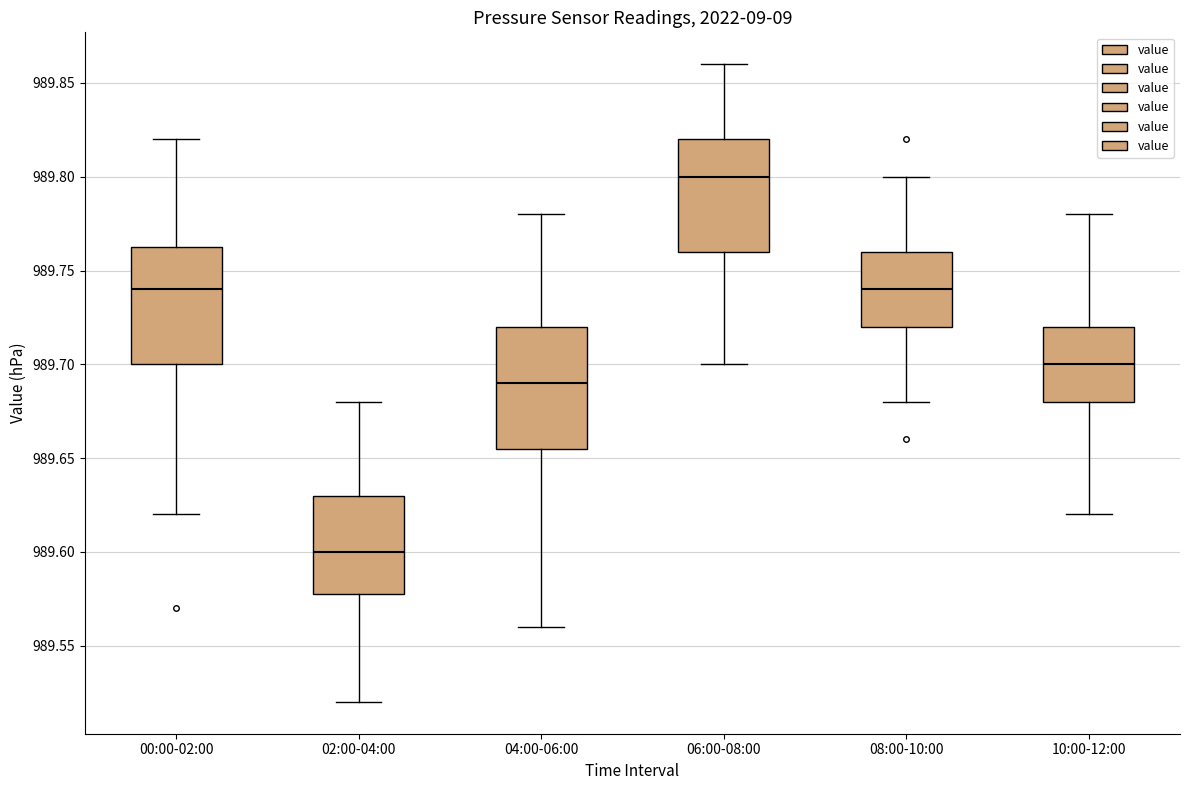

Reading left to right, transcribe this box plot: for each box, give where its median line is, the range the box spans, and where its two whiskers end, as read against the y-axis. The values are not printed on the chart, so give them approximately, as read against the axis.

00:00-02:00: median 989.740, box 989.700 to 989.765, whiskers 989.620 to 989.820
02:00-04:00: median 989.600, box 989.580 to 989.630, whiskers 989.520 to 989.680
04:00-06:00: median 989.690, box 989.655 to 989.720, whiskers 989.560 to 989.780
06:00-08:00: median 989.800, box 989.760 to 989.820, whiskers 989.700 to 989.860
08:00-10:00: median 989.740, box 989.720 to 989.760, whiskers 989.680 to 989.800
10:00-12:00: median 989.700, box 989.680 to 989.720, whiskers 989.620 to 989.780